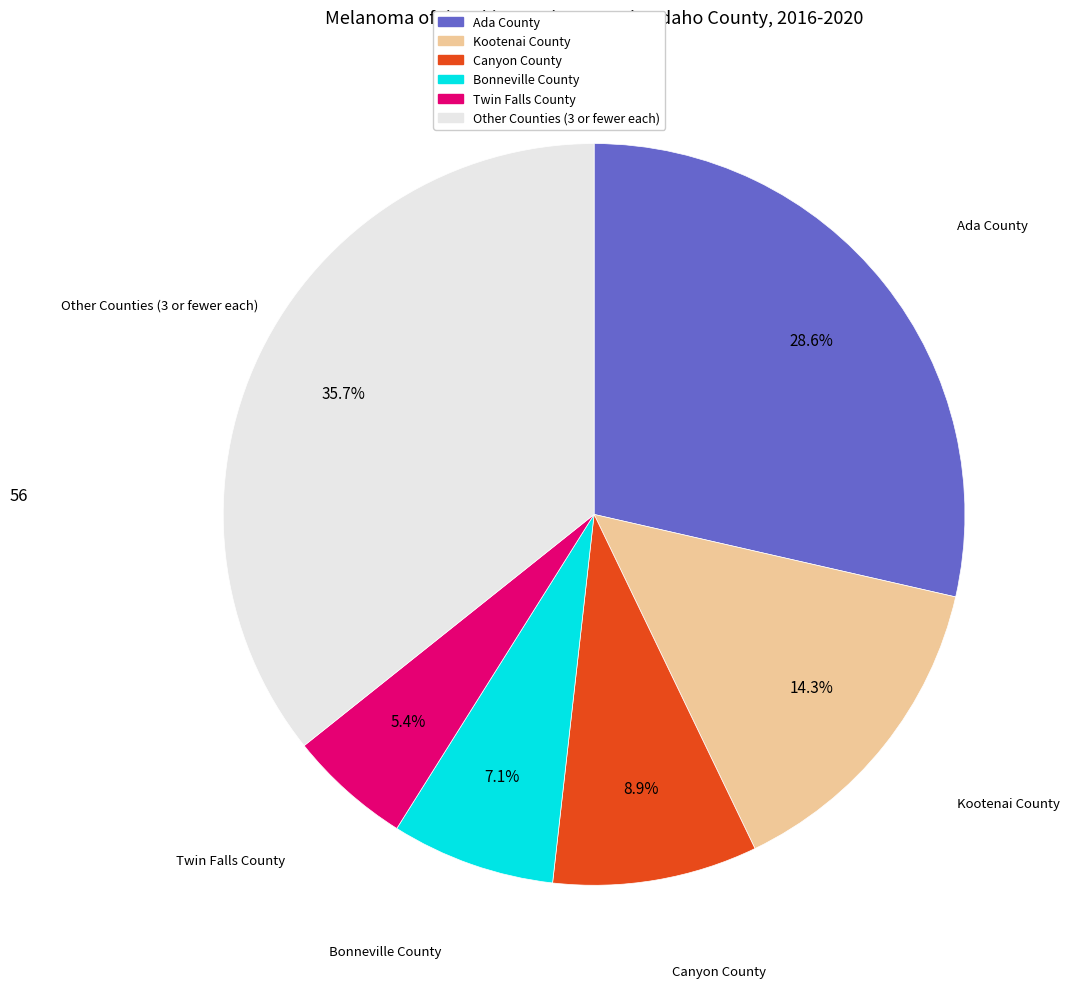

How many segments does this pie chart have?

6